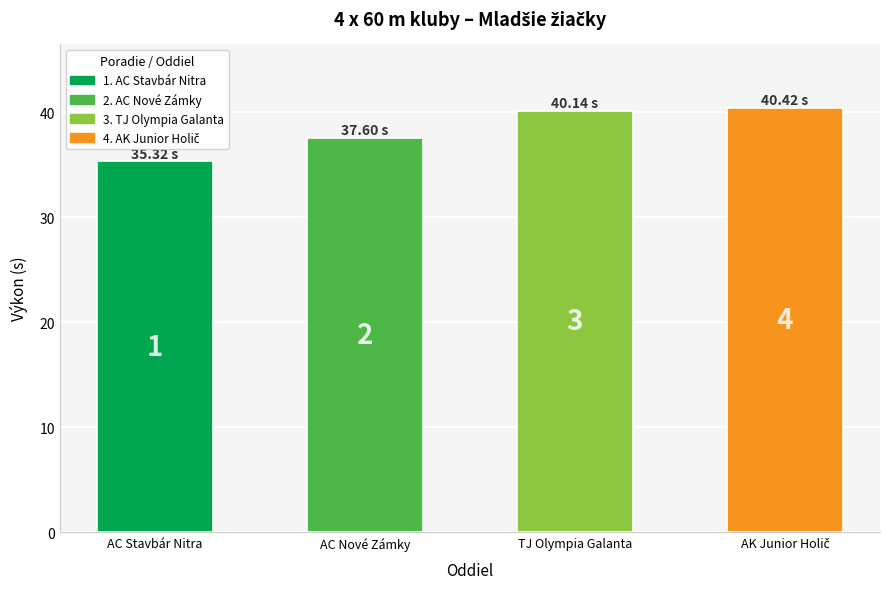

Between AK Junior Holič and AC Nové Zámky, which is larger?

AK Junior Holič